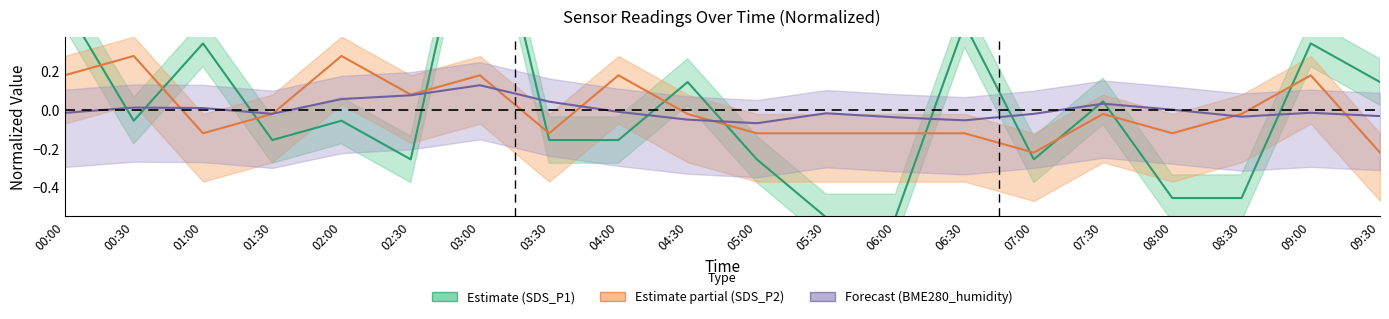

What is the label of the 15th point from the left?

07:00